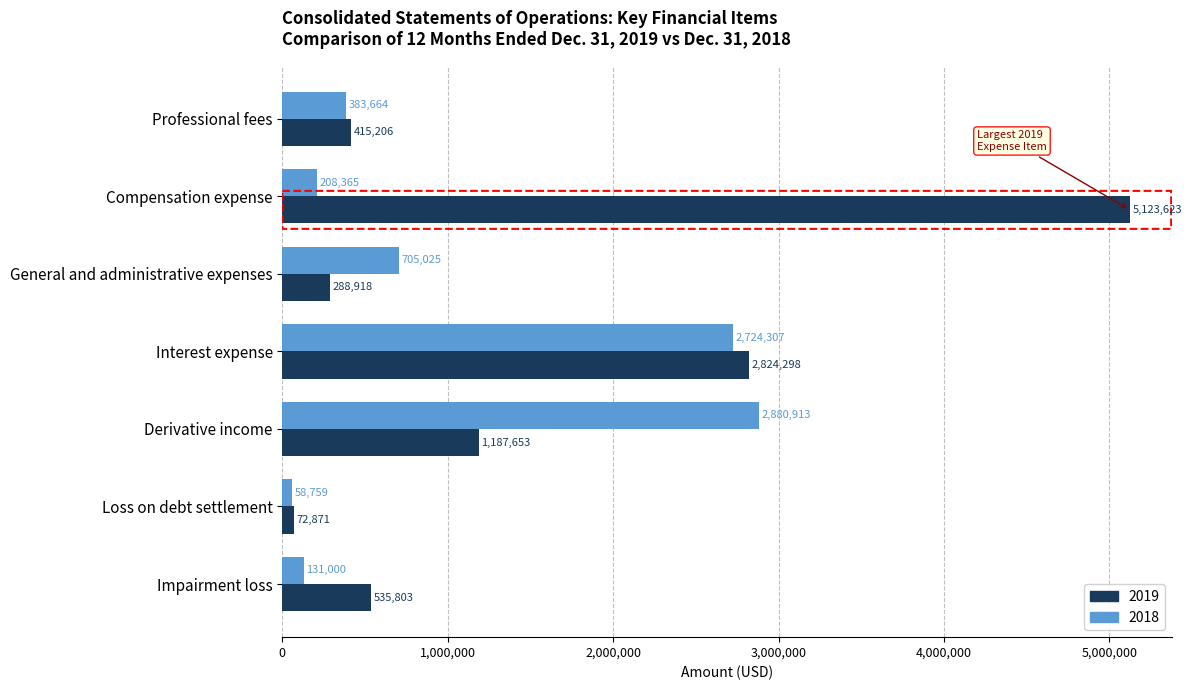

At which label is 2018 closest to 1469836?

General and administrative expenses